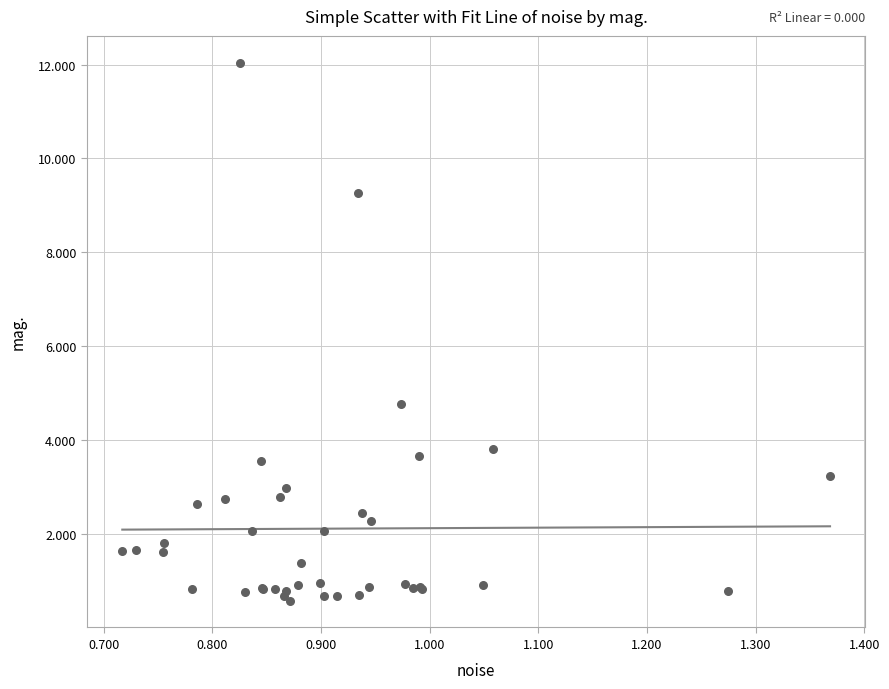

What Y value in the scatter plot is closest to 6?

4.8